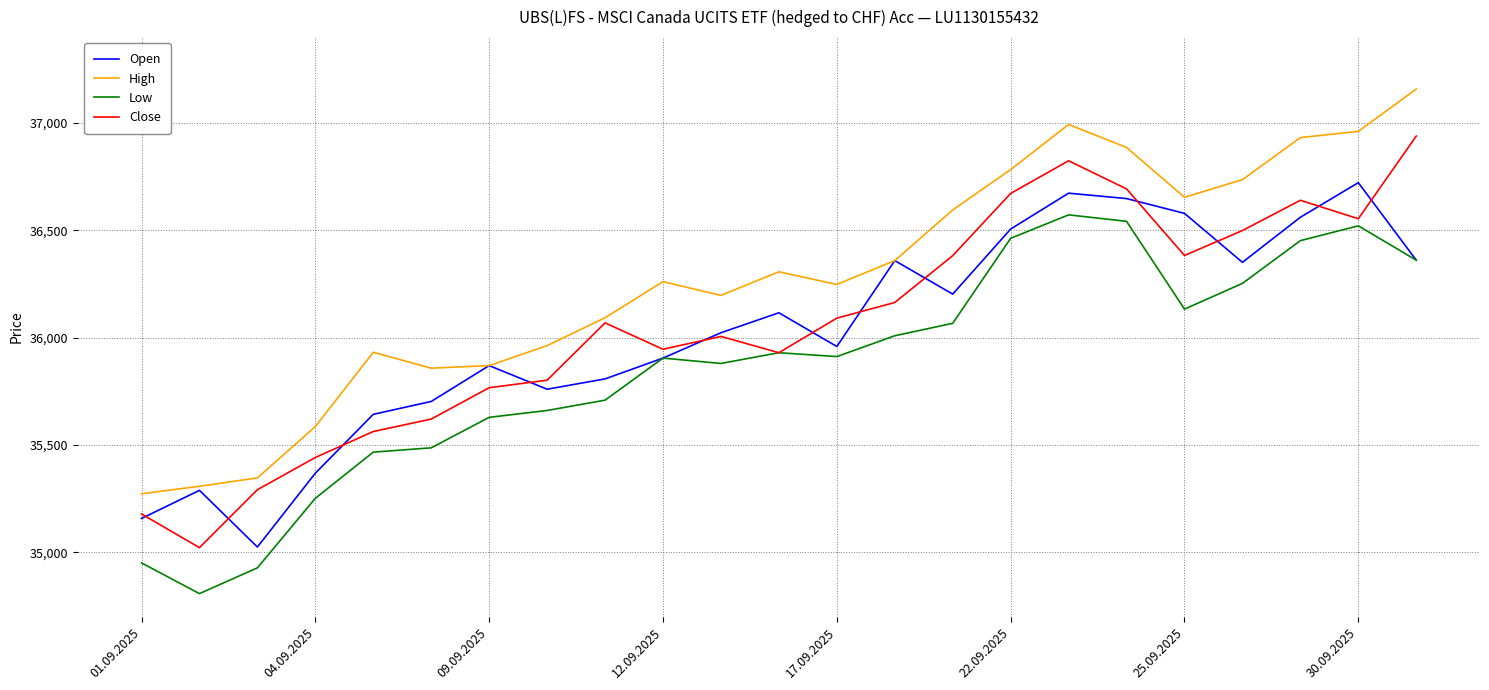

What is the highest value of the Low series?

36572